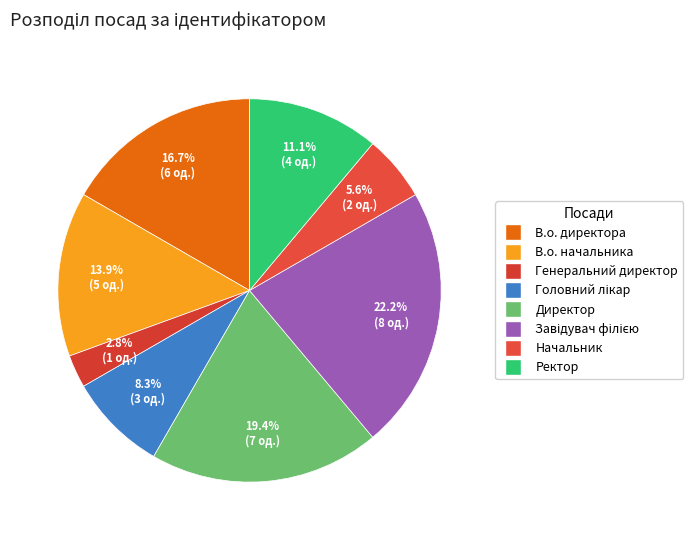

How many segments does this pie chart have?

8